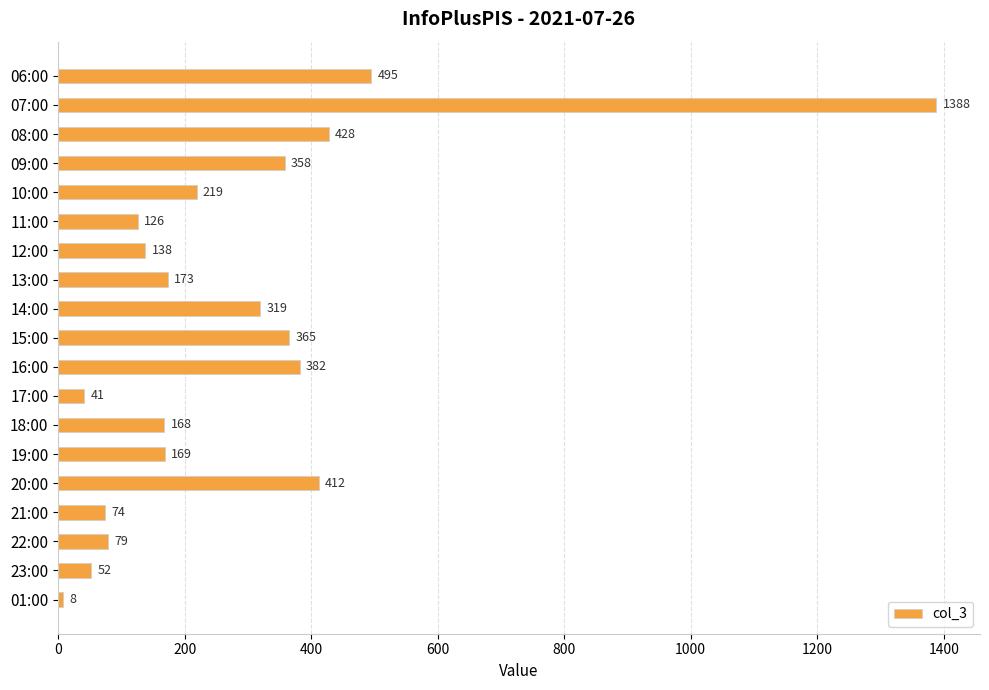

Which category has the lowest value across all series?

01:00